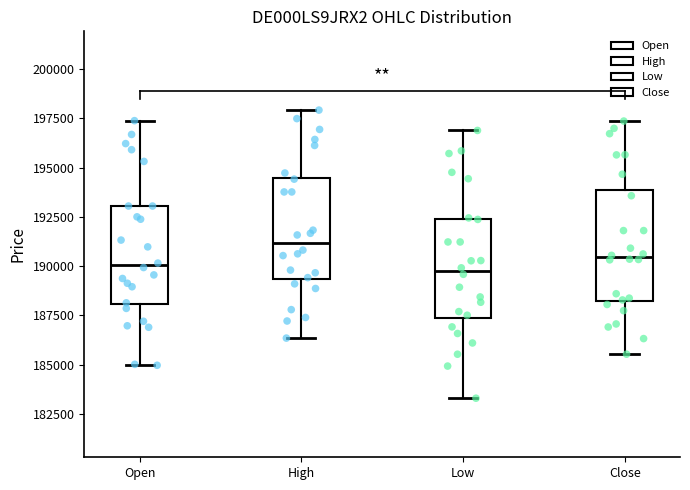

Where is the lower edge of the box for High on the y-axis? The values are not printed on the chart, so give them approximately, as read against the axis.

189500